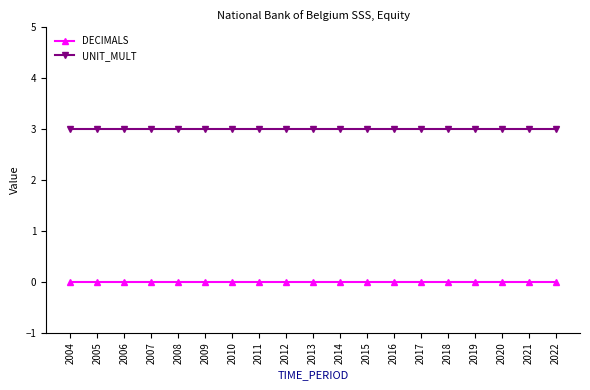

What is the spread (max minus min) of values at 2018?

3